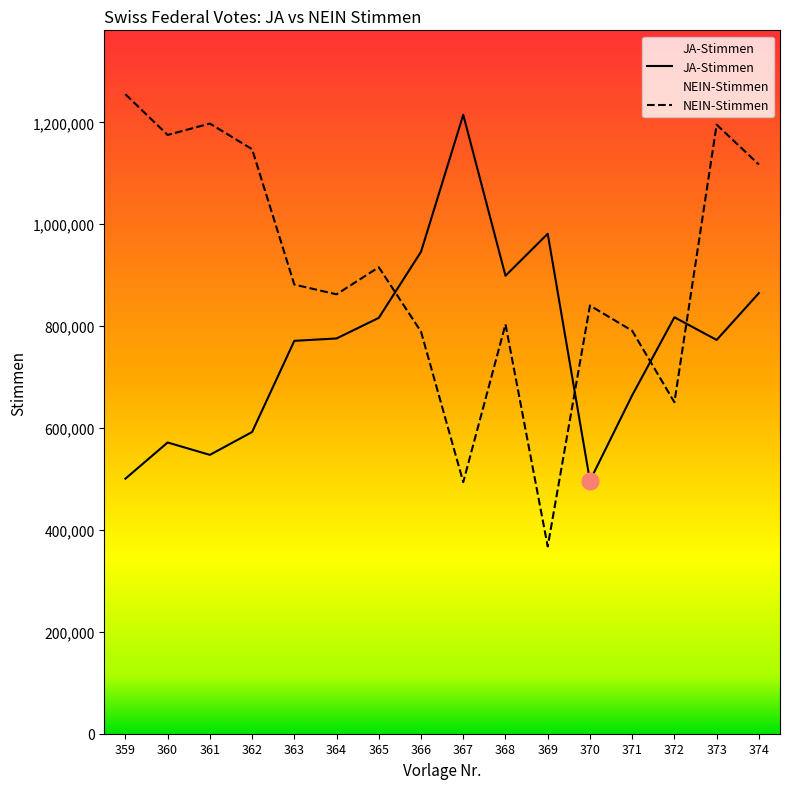

The value of JA-Stimmen at 359 is 677380. True or false?

False